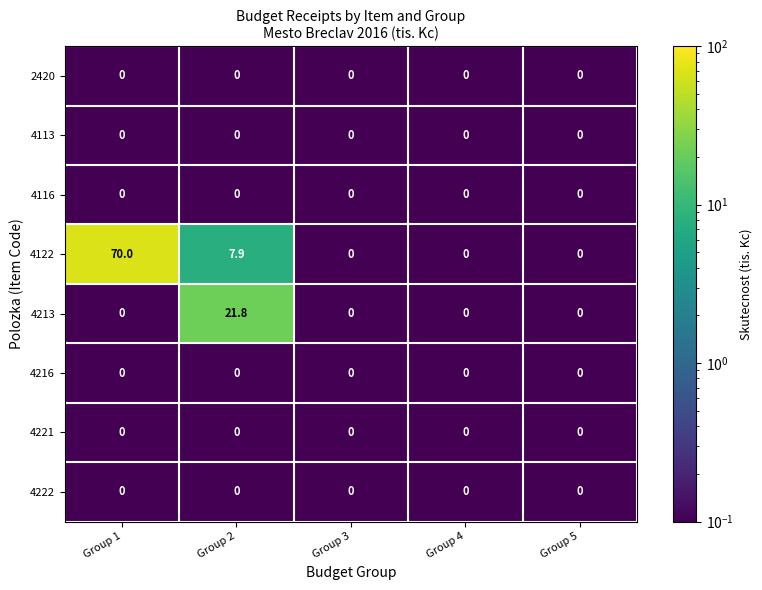

Between Group 2 and Group 3, which series saw the biggest shift?

4213